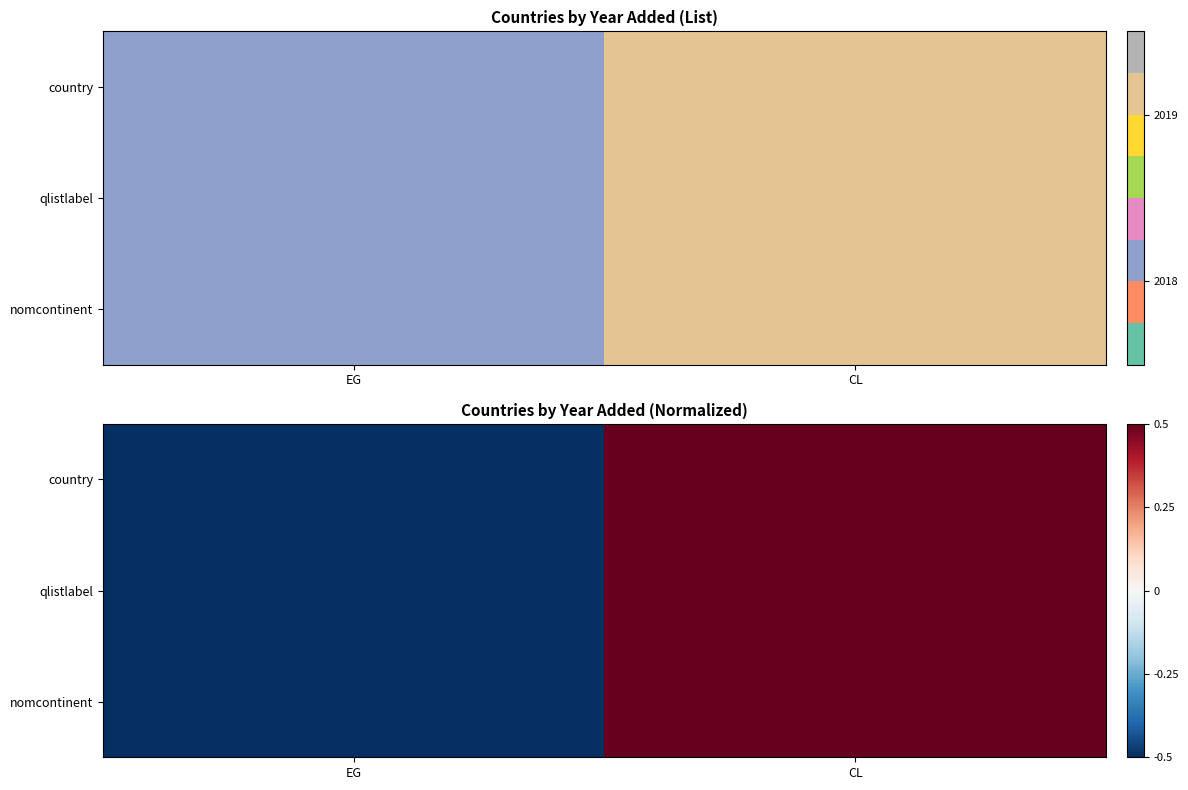

At which label does country reach its peak?

CL